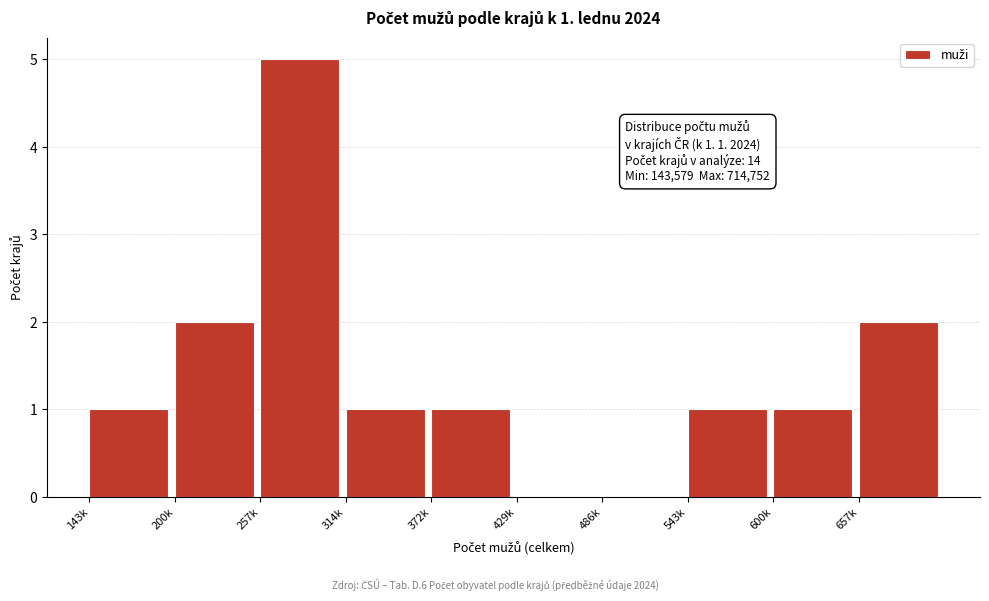

Reading left to right, what are all the values shown in this chart?

143k=1	200k=2	257k=5	314k=1	372k=1	429k=0	486k=0	543k=1	600k=1	657k=2